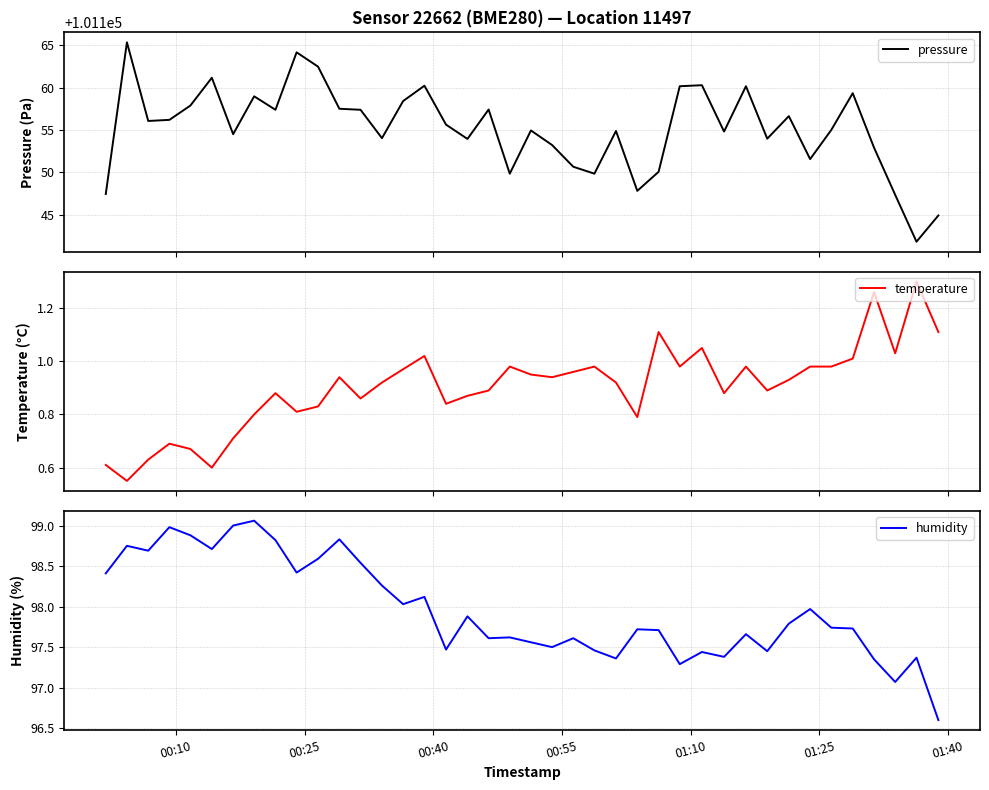

What is the maximum value for pressure?

101165.3